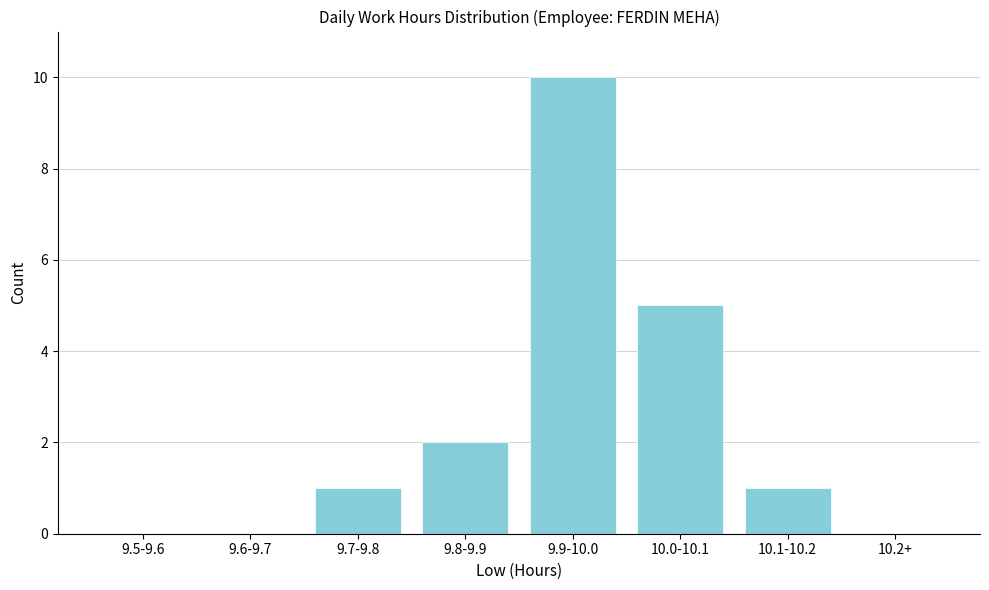

Reading left to right, transcribe all the data shown in this chart.

9.5-9.6=0	9.6-9.7=0	9.7-9.8=1	9.8-9.9=2	9.9-10.0=10	10.0-10.1=5	10.1-10.2=1	10.2+=0